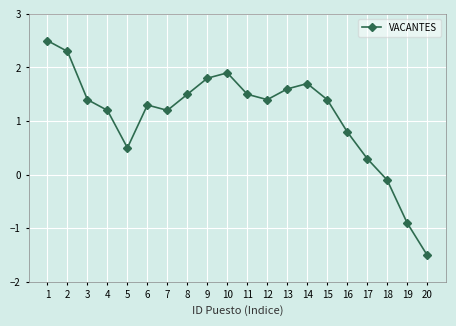

What is the ratio of the value at 13 to the value at 1?

0.6